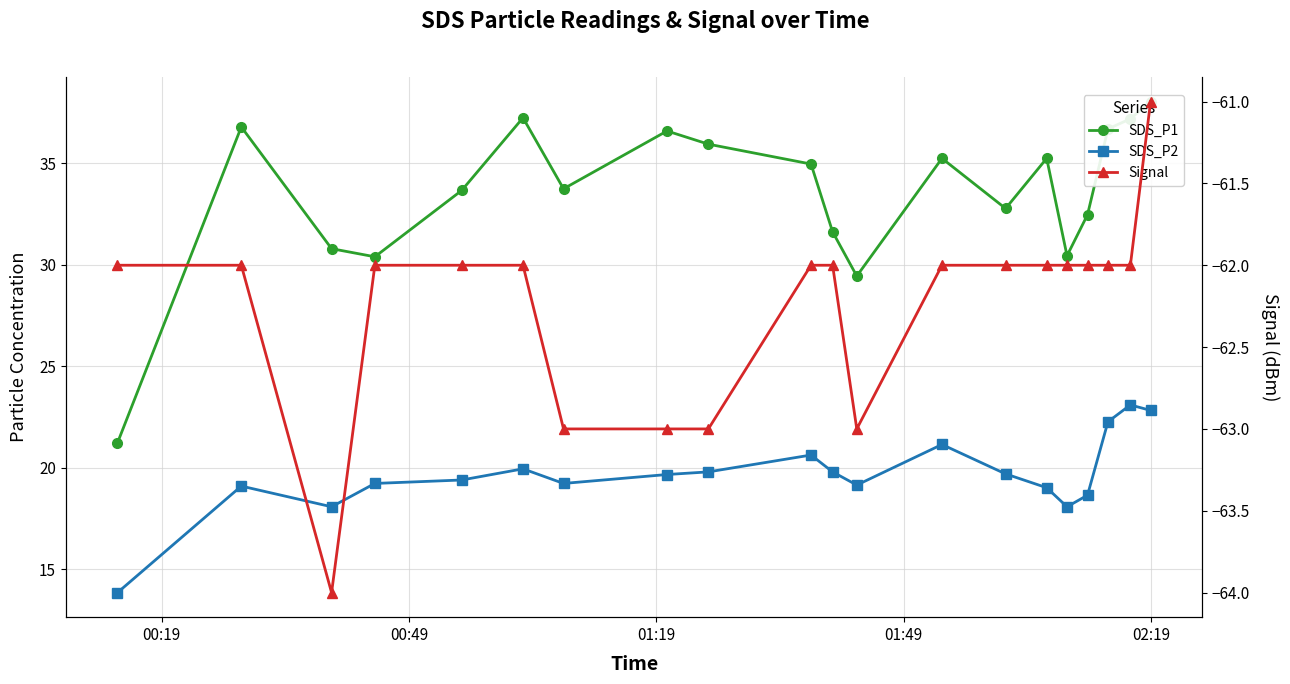

True or false: SDS_P1 and SDS_P2 cross at least once.

False